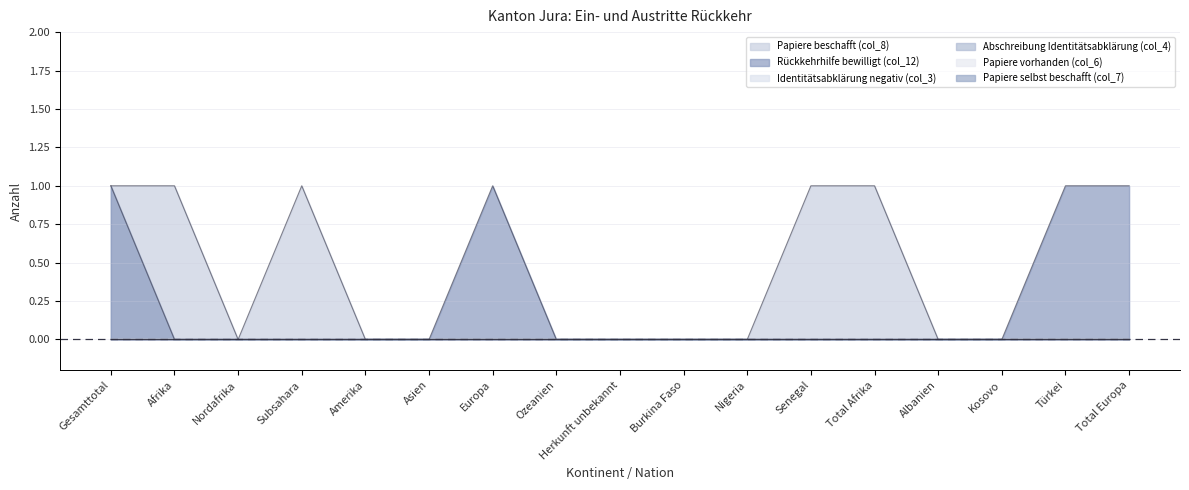

What are all the series names shown in the legend?

Papiere beschafft (col_8), Rückkehrhilfe bewilligt (col_12), Identitätsabklärung negativ (col_3), Abschreibung Identitätsabklärung (col_4), Papiere vorhanden (col_6), Papiere selbst beschafft (col_7)